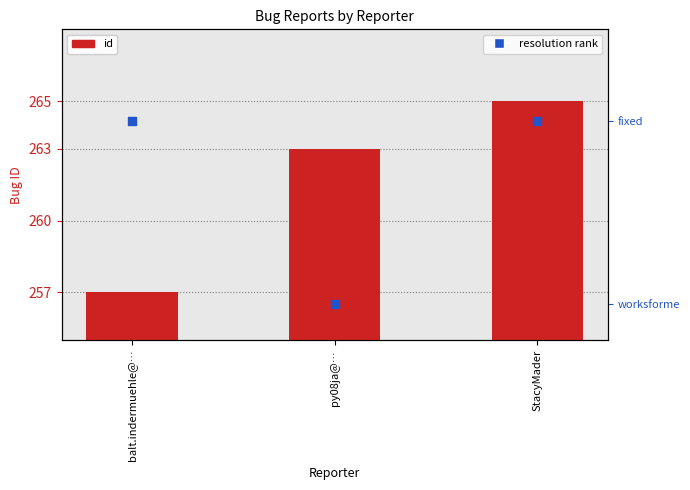

Which series contains the lowest Y value?

resolution (fixed=1, worksforme=0)